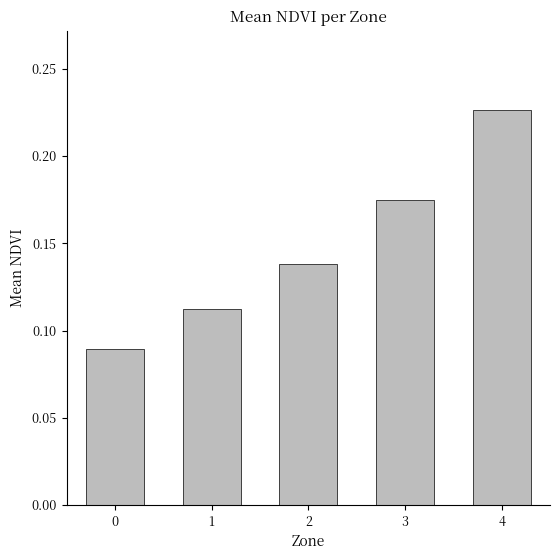

List the labels in order of value, smallest first.

0, 1, 2, 3, 4